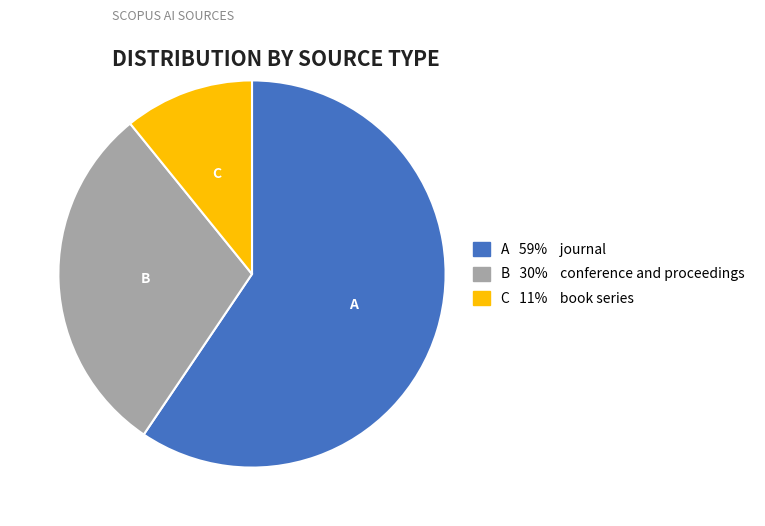

Count the number of slices in the pie.

3